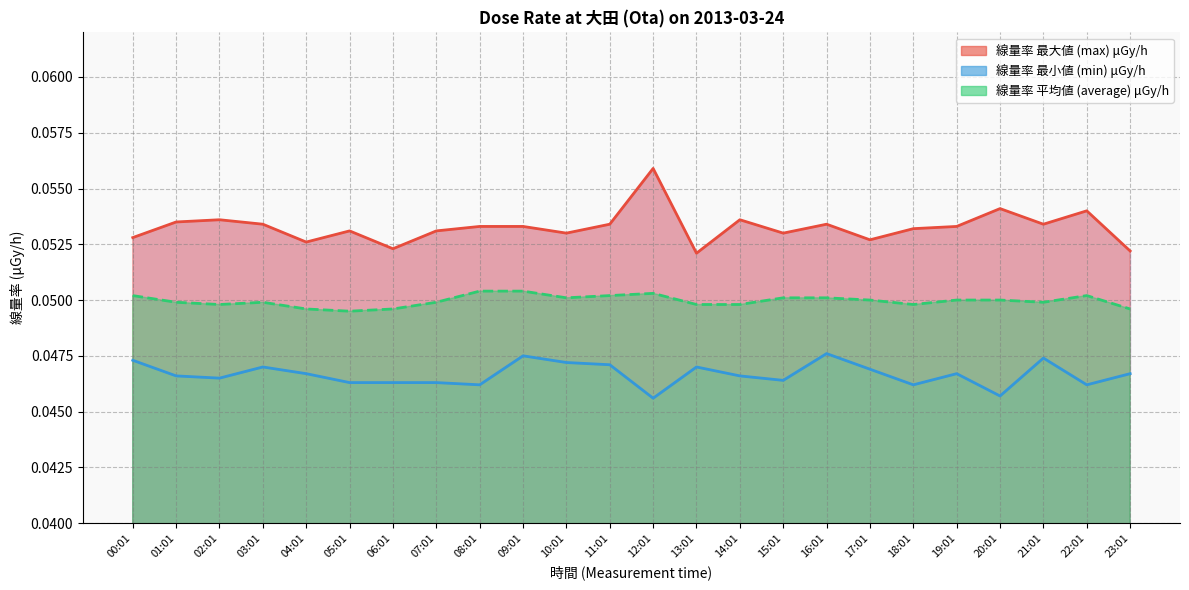

Is the value of 線量率 平均値 (average) μGy/h at 12:01 greater than the value of 線量率 最小値 (min) μGy/h at 13:01?

Yes